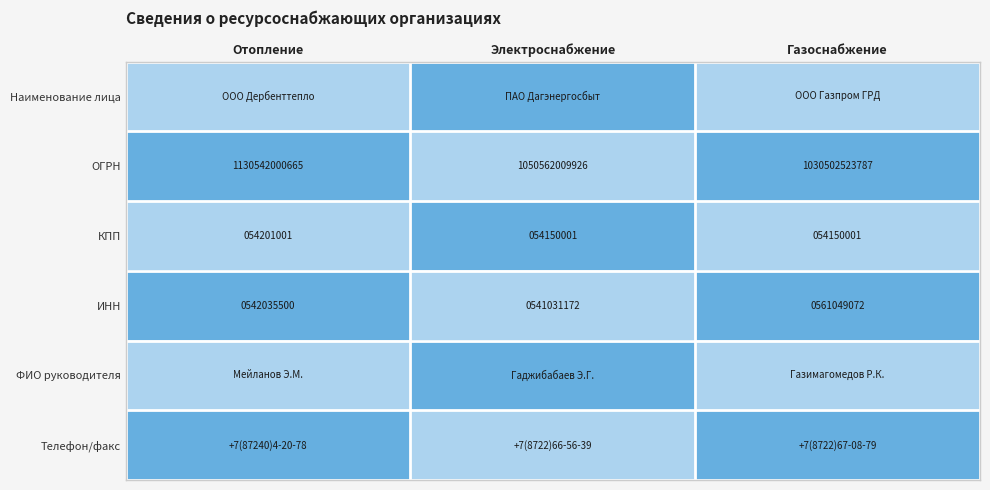

At which category is the sum across all series the highest?

Отопление